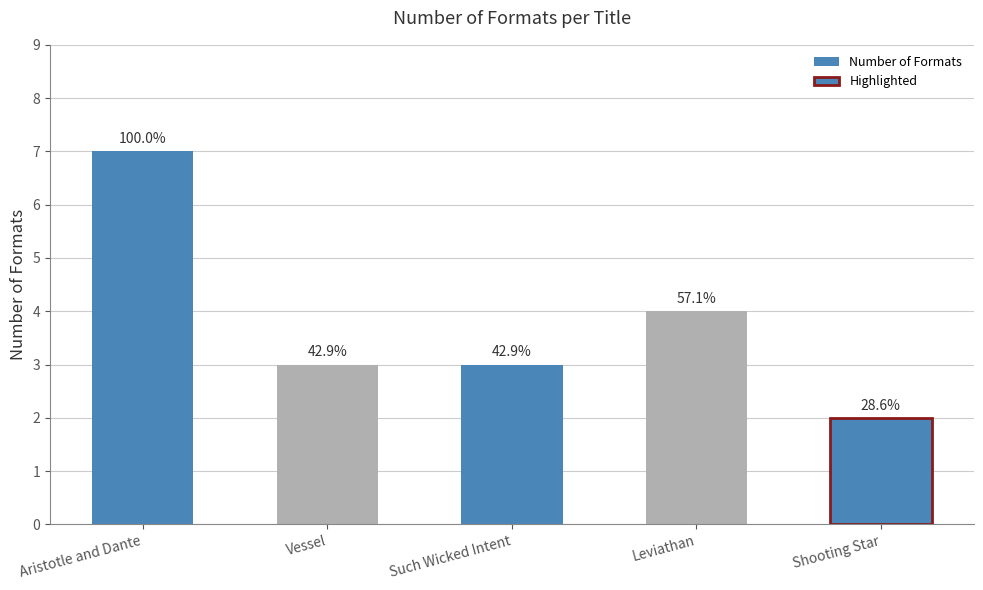

Between Leviathan and Shooting Star, which is larger?

Leviathan